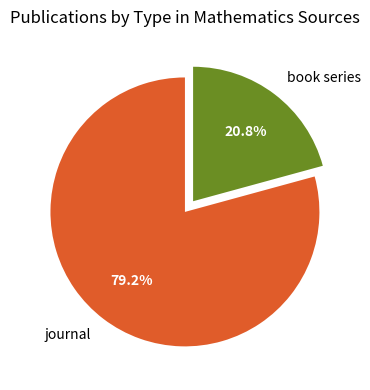

Combined, do book series and journal account for over 50%?

Yes